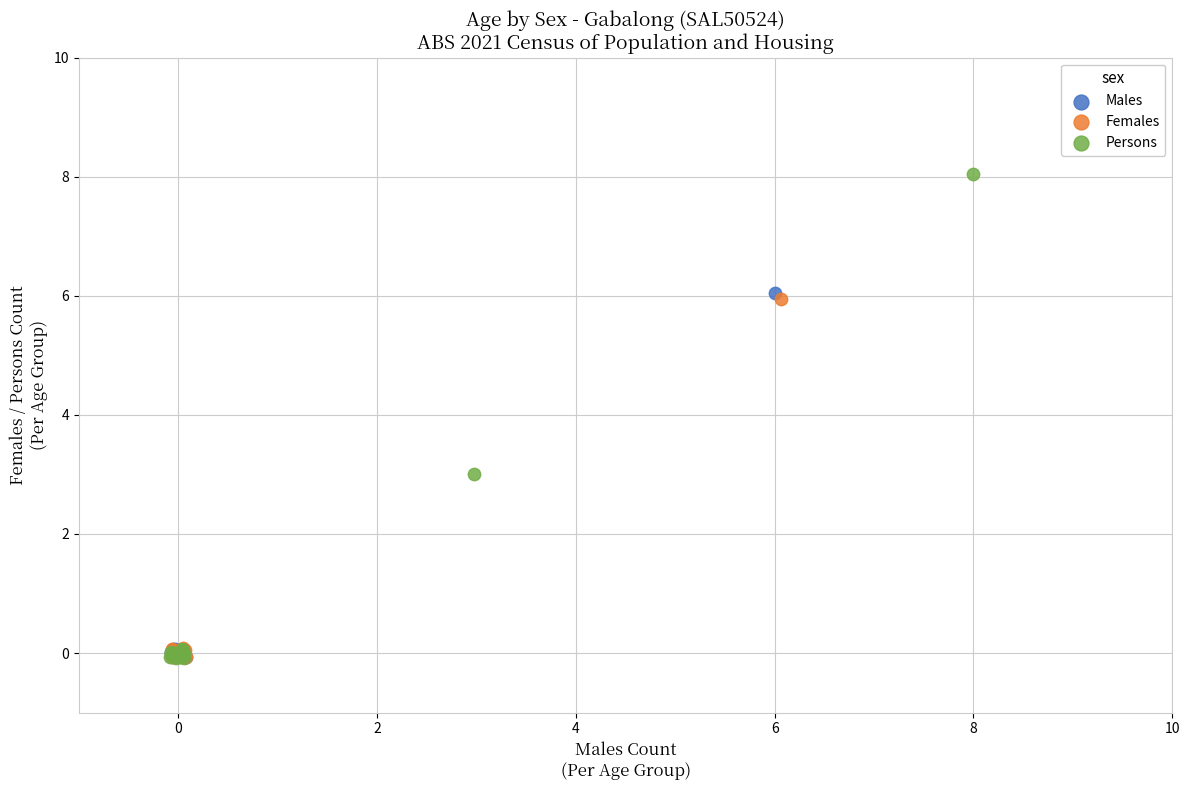

Which series has the widest spread of Y values?

Persons